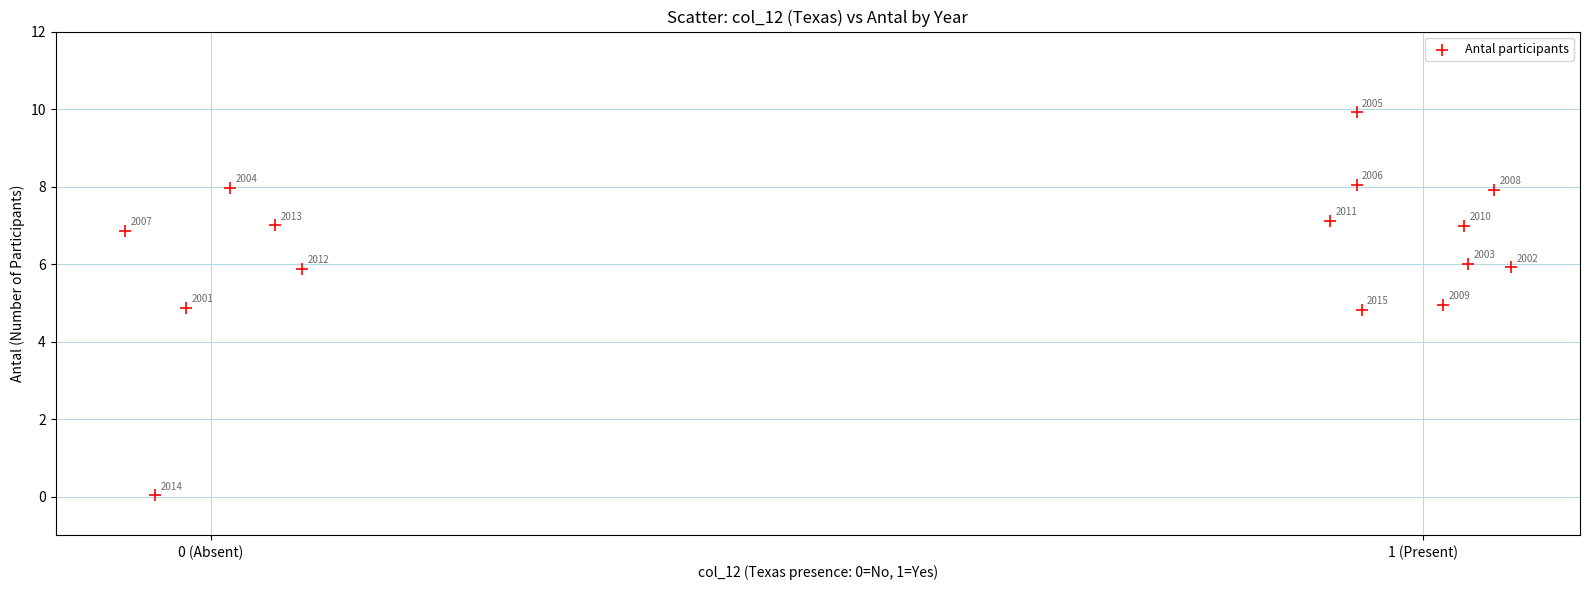

What is the range of Y values (max minus min)?

9.9